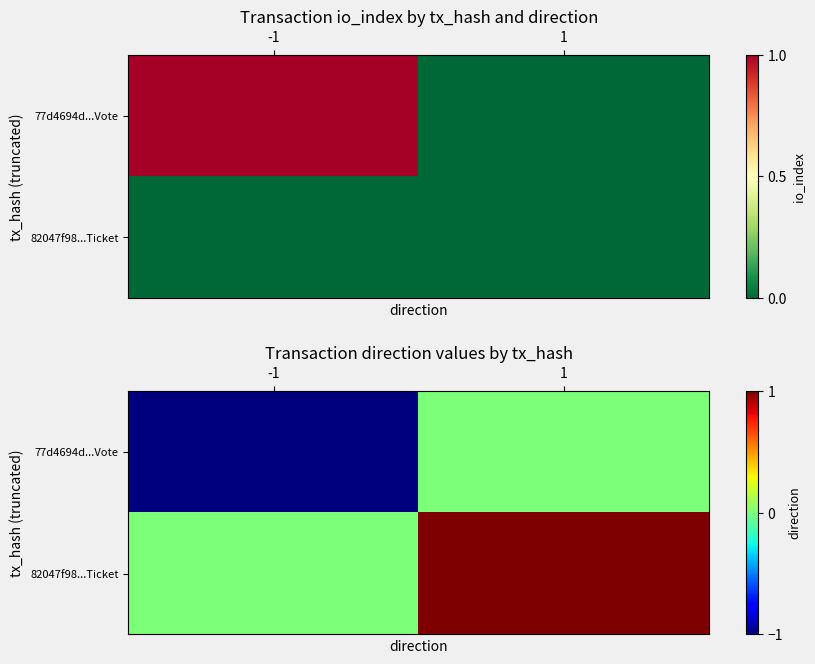

What is the total value across all series at 1?

1